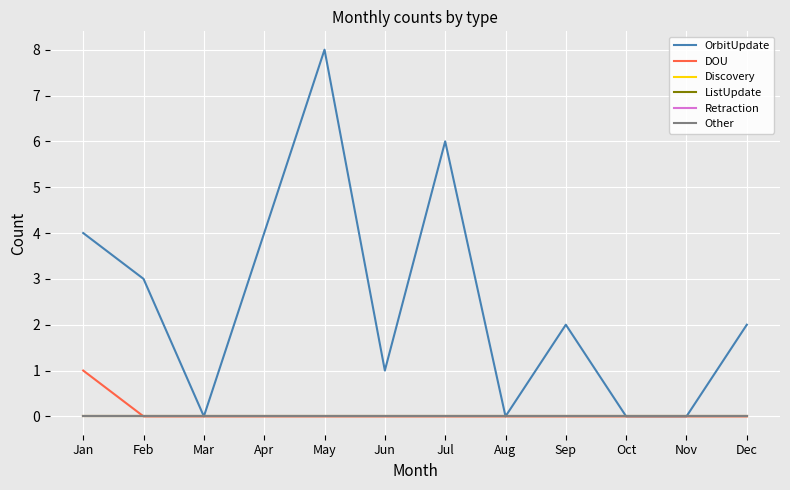

Does the chart have visible grid lines?

Yes